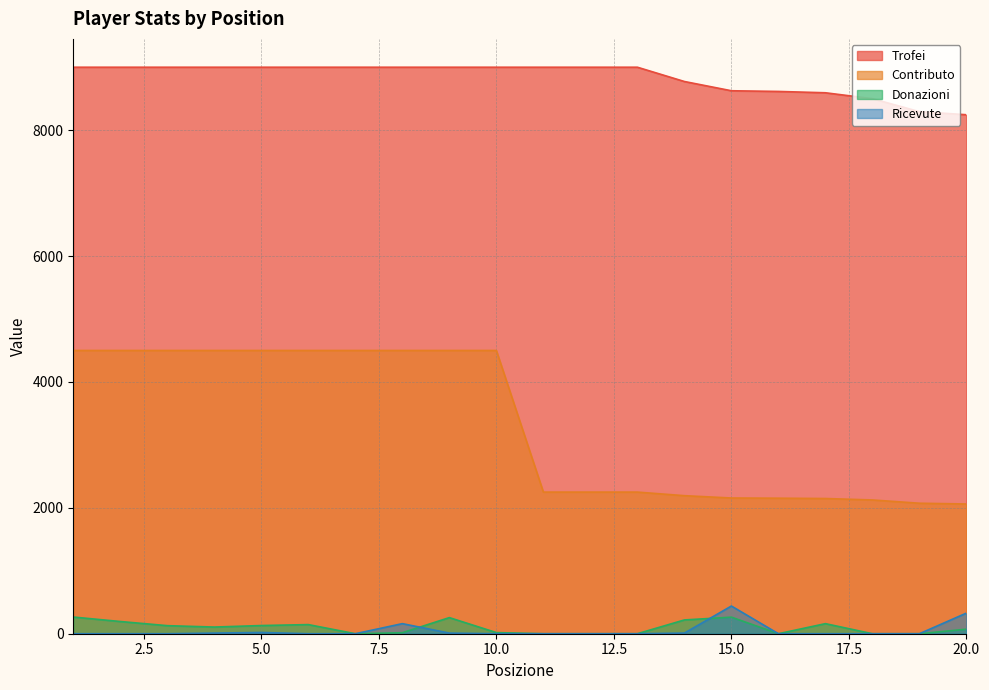

Does the chart display data point markers on the line(s)?

No